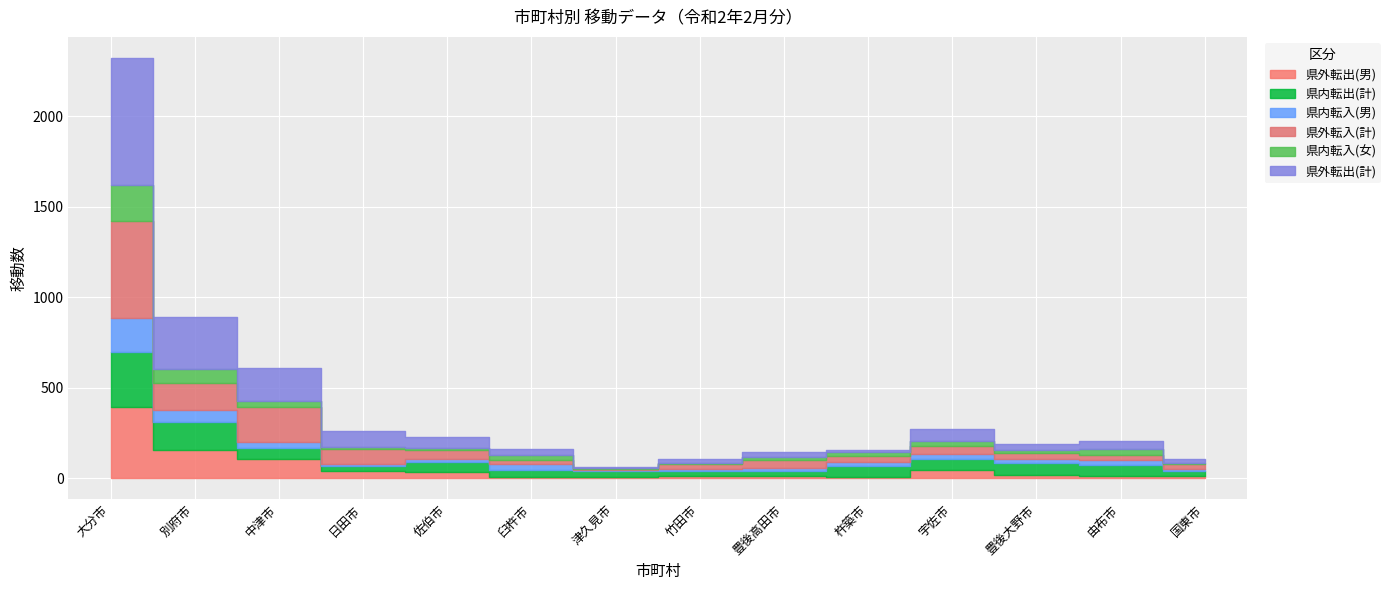

What is the label of the 4th point from the right?

宇佐市